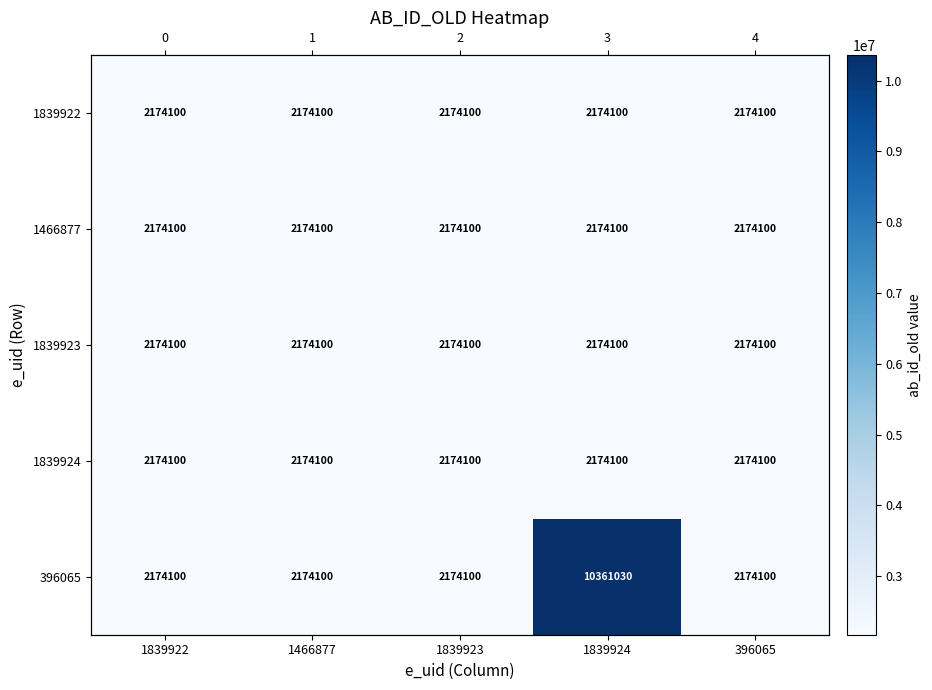

What is the highest value of the 1839922 series?

2174100